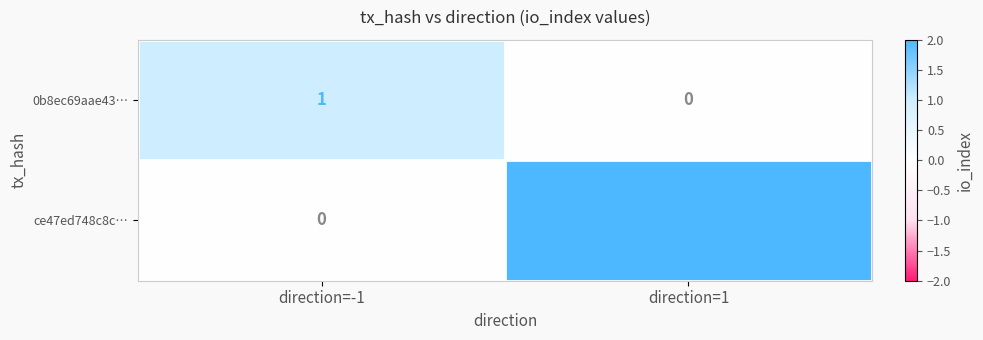

What is the difference between the highest and lowest values at direction=1?

2